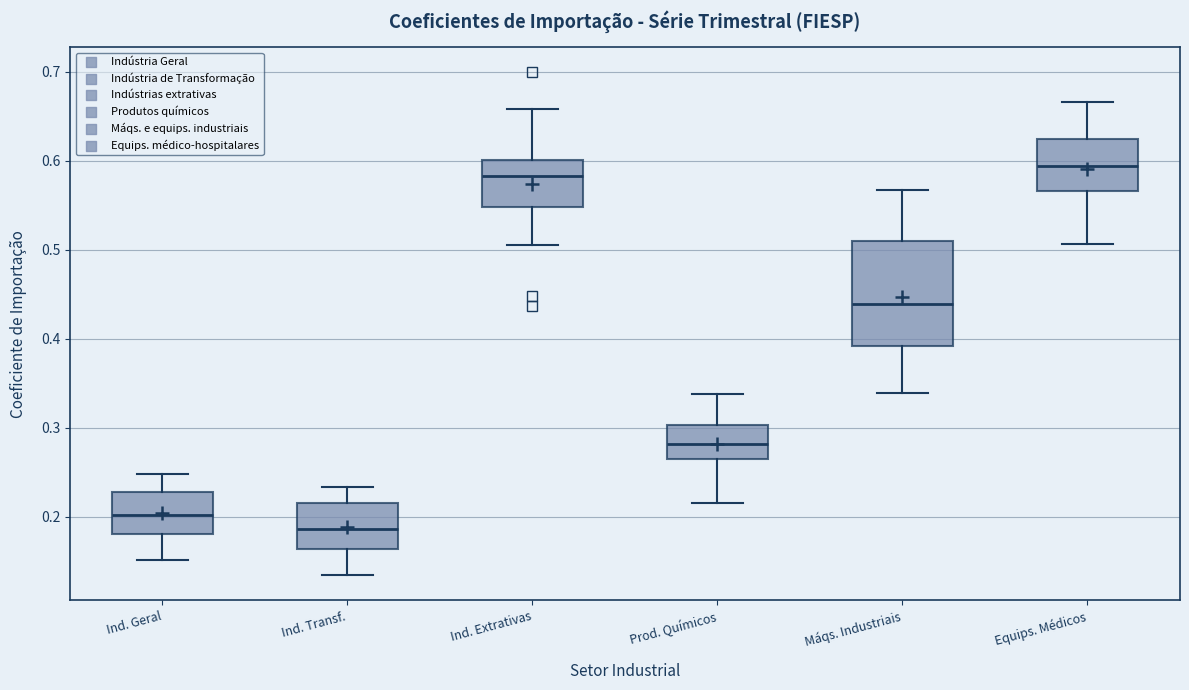

Reading left to right, transcribe this box plot: for each box, give where its median line is, the range the box spans, and where its two whiskers end, as read against the y-axis. The values are not printed on the chart, so give them approximately, as read against the axis.

Ind. Geral: median 0.20, box 0.18 to 0.23, whiskers 0.15 to 0.25
Ind. Transf.: median 0.19, box 0.16 to 0.22, whiskers 0.13 to 0.23
Ind. Extrativas: median 0.58, box 0.55 to 0.60, whiskers 0.51 to 0.66
Prod. Químicos: median 0.28, box 0.26 to 0.30, whiskers 0.21 to 0.34
Máqs. Industriais: median 0.44, box 0.39 to 0.51, whiskers 0.34 to 0.57
Equips. Médicos: median 0.59, box 0.57 to 0.62, whiskers 0.51 to 0.67